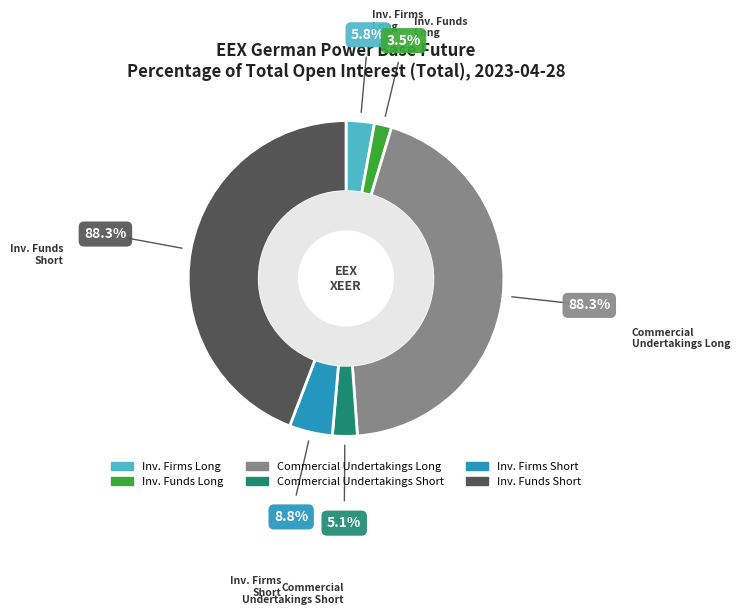

Is the sum of Inv. Firms Long and Inv. Funds Long greater than half?

No